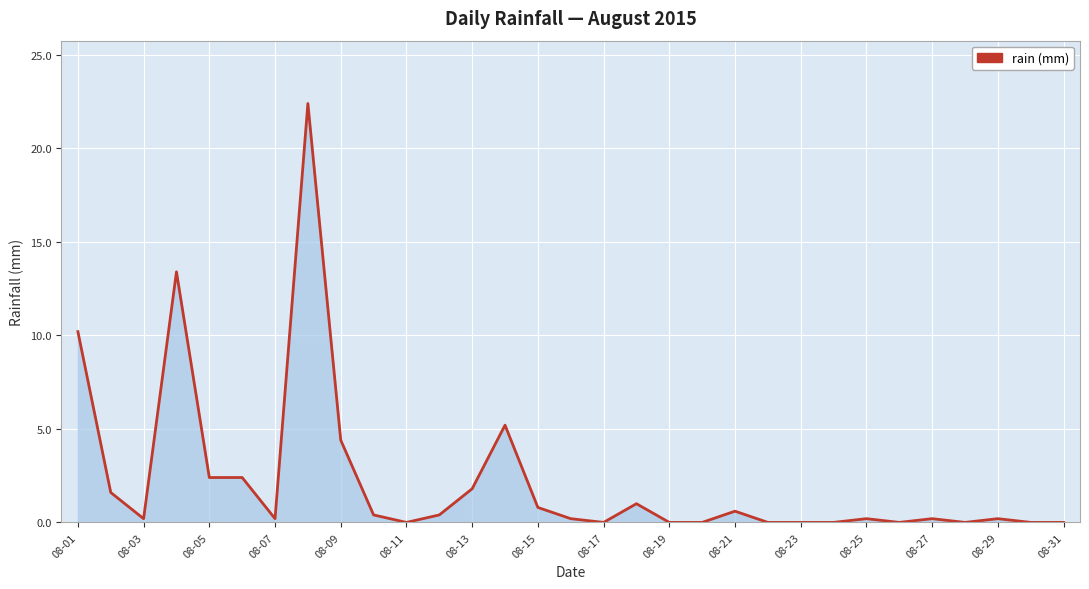

What is the difference between the maximum and minimum values?

22.4